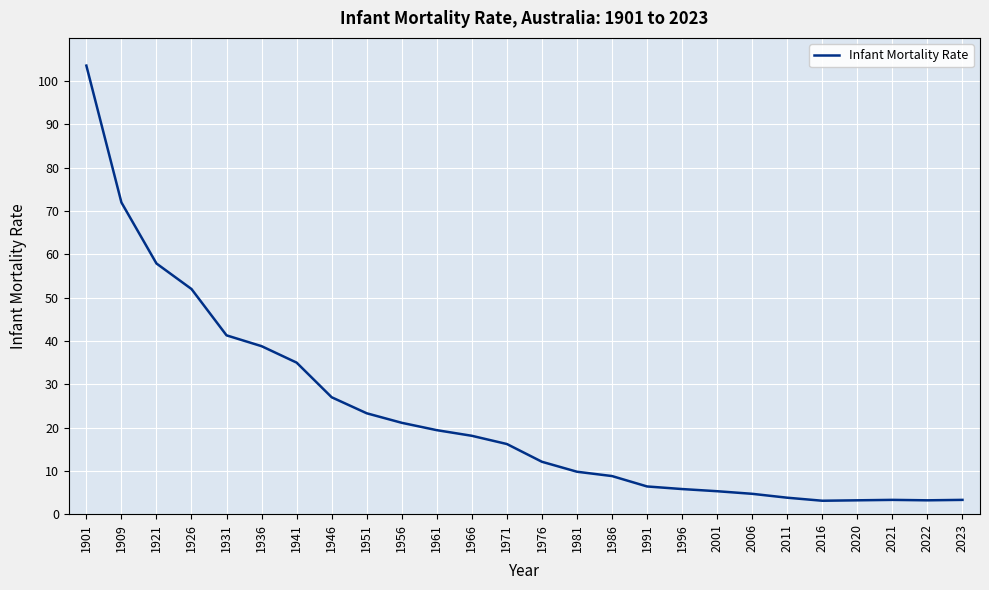

What is the maximum value shown in the chart?

103.6